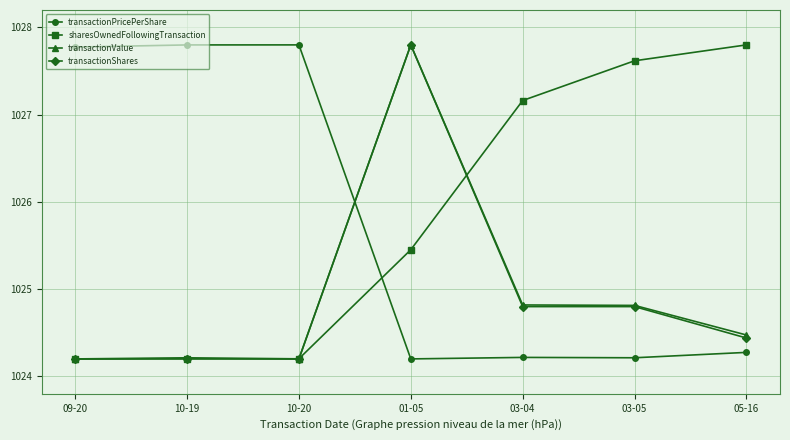

What is the label of the 1st point from the right?

05-16